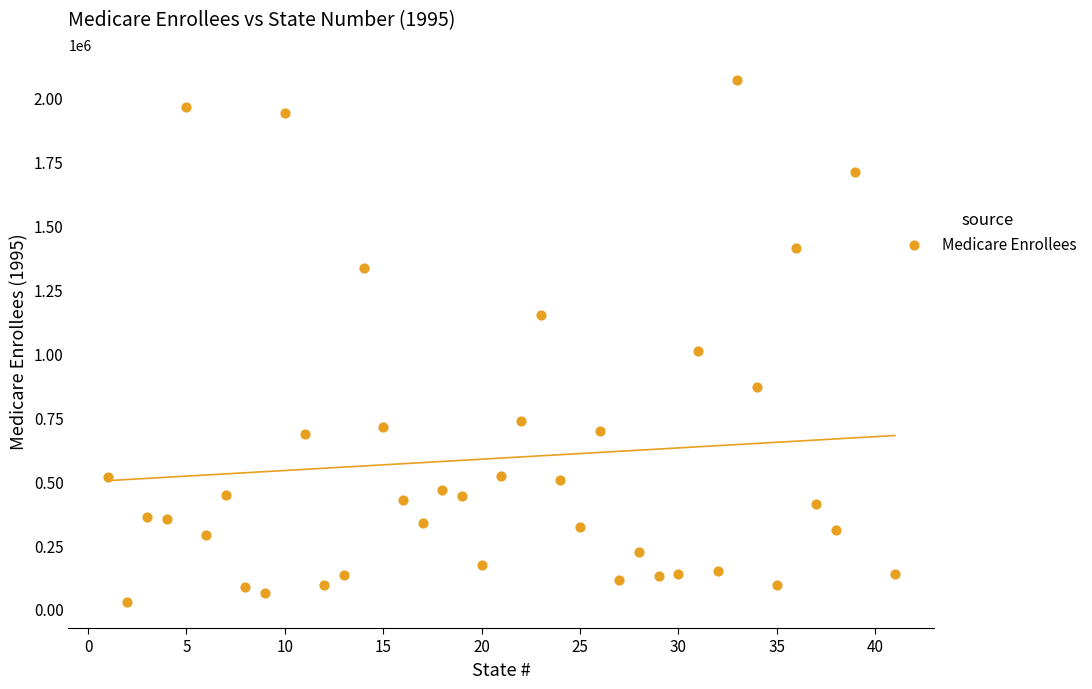

What is the range of X values (max minus min)?

40